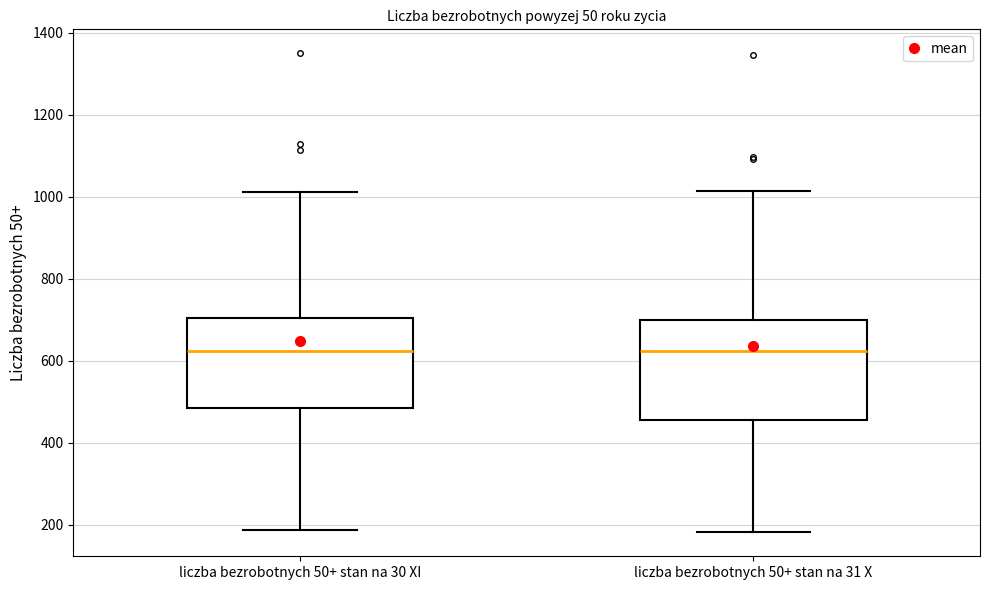

Reading left to right, read every box against the y-axis: the position of its median line, the range the box covers, and the ends of its whiskers. The values are not printed on the chart, so give them approximately, as read against the axis.

liczba bezrobotnych 50+ stan na 30 XI: median 620, box 480 to 700, whiskers 180 to 1020
liczba bezrobotnych 50+ stan na 31 X: median 620, box 460 to 700, whiskers 180 to 1020